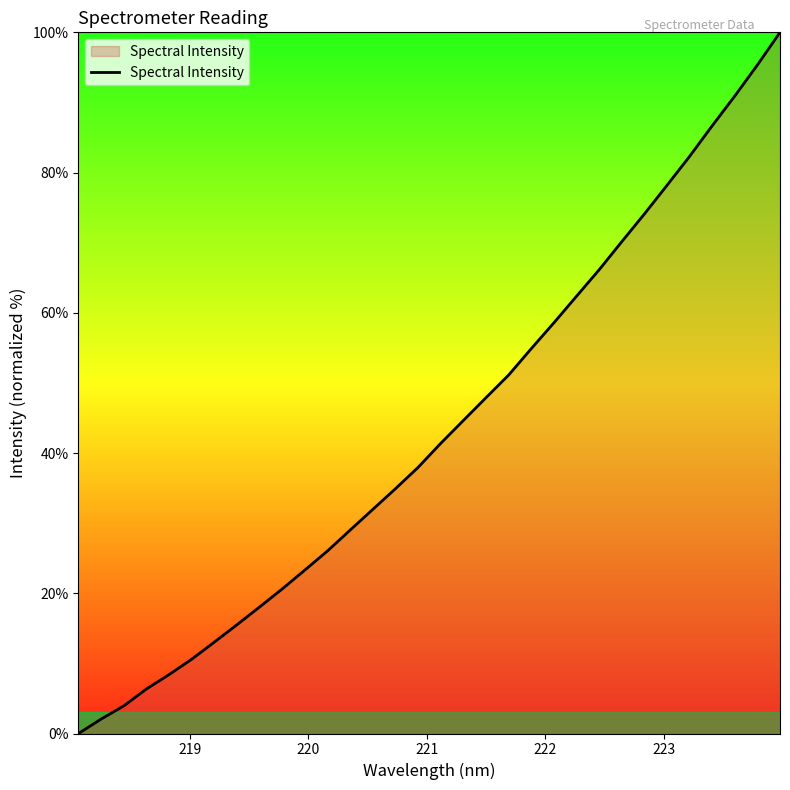

What is the difference between the maximum and minimum values?

100.0